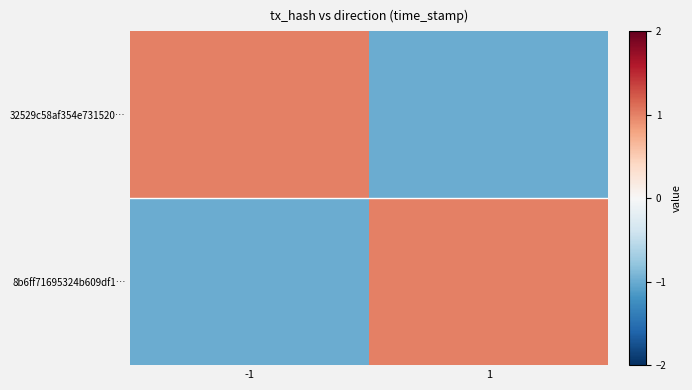

List the series in order of their peak value, lowest first.

32529c58af354e731520…, 8b6ff71695324b609df1…